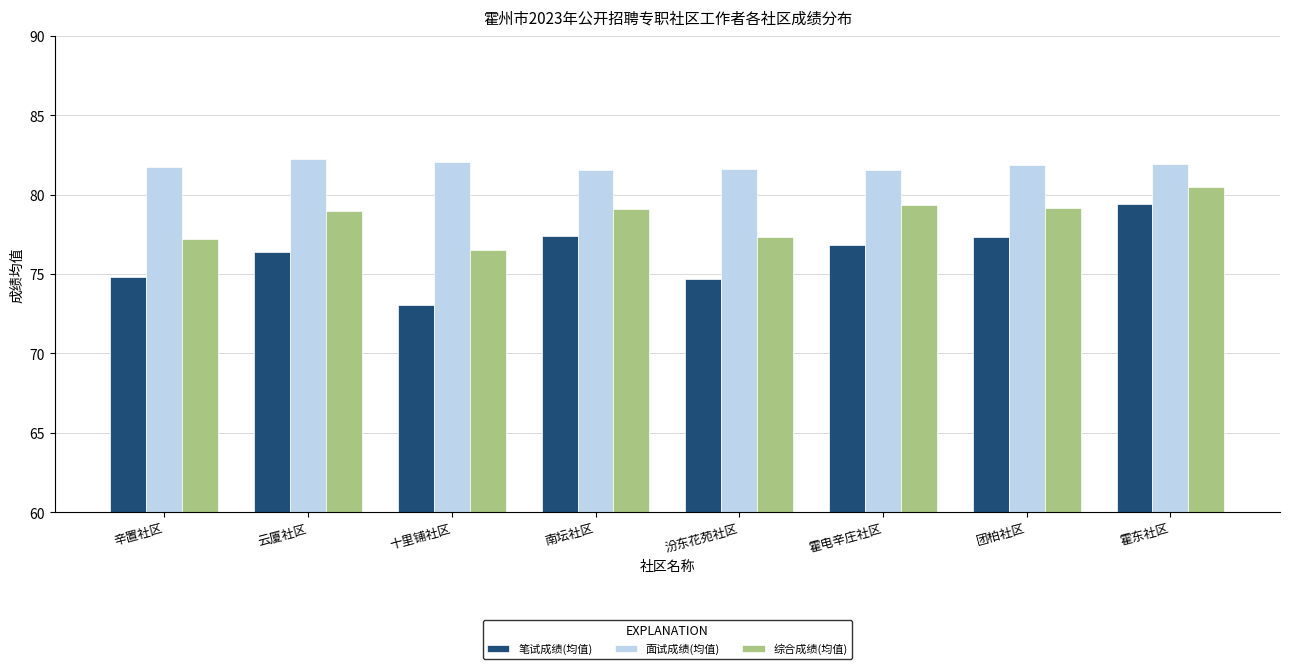

What is the label of the 8th bar from the left?

霍东社区